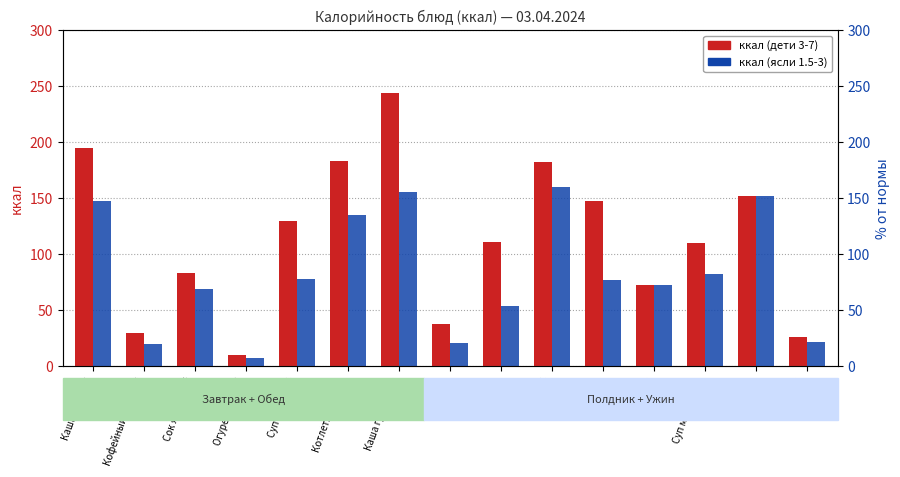

What is the value of the ккал (ясли 1.5-3) bar at the 3rd from the left?

69.0